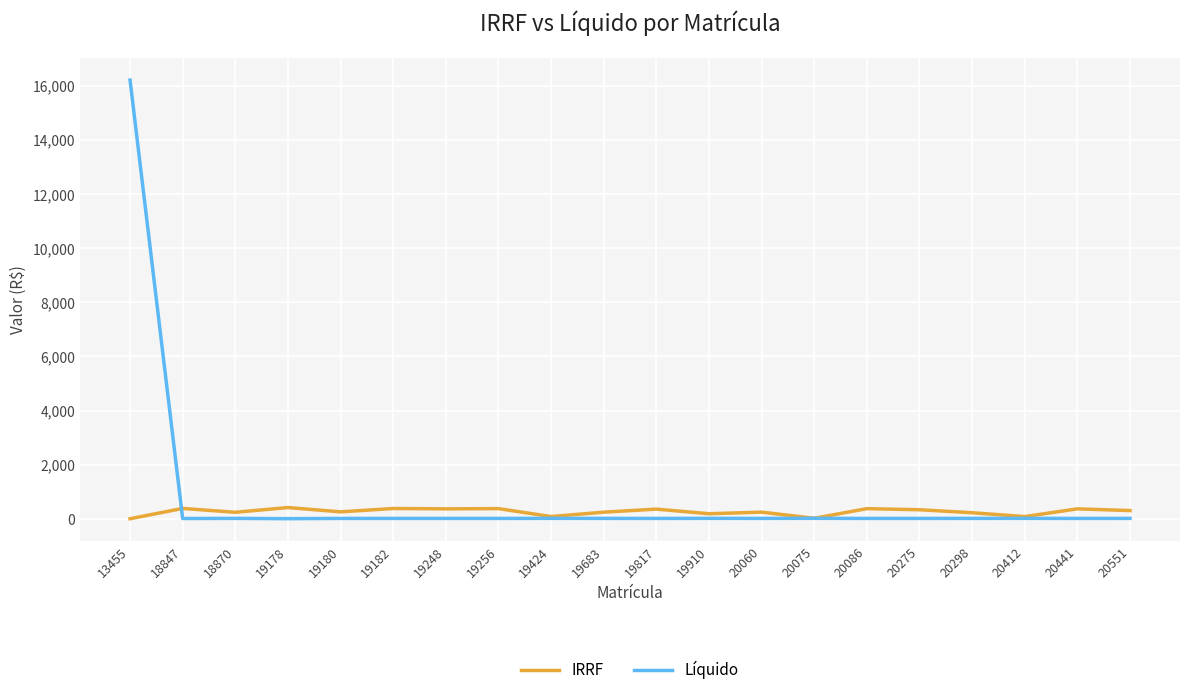

The value of Líquido at 19248 is 11.7. True or false?

True